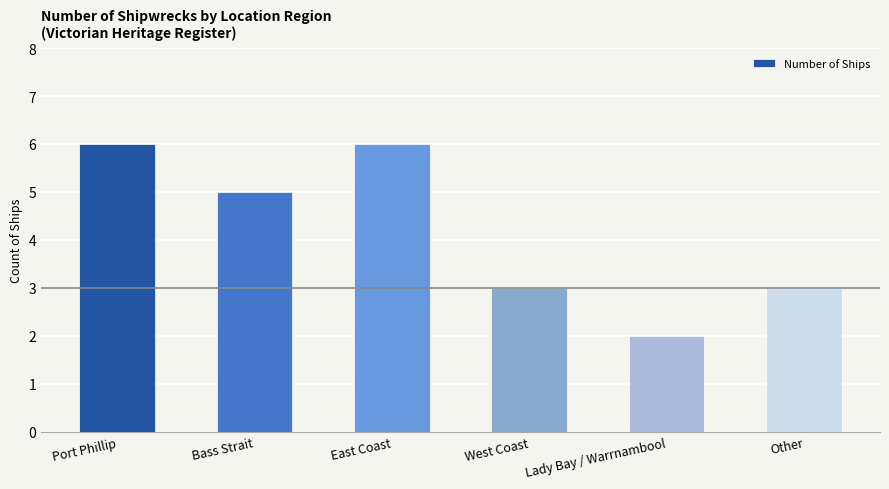

Reading left to right, list all the values displayed in this chart.

6	5	6	3	2	3